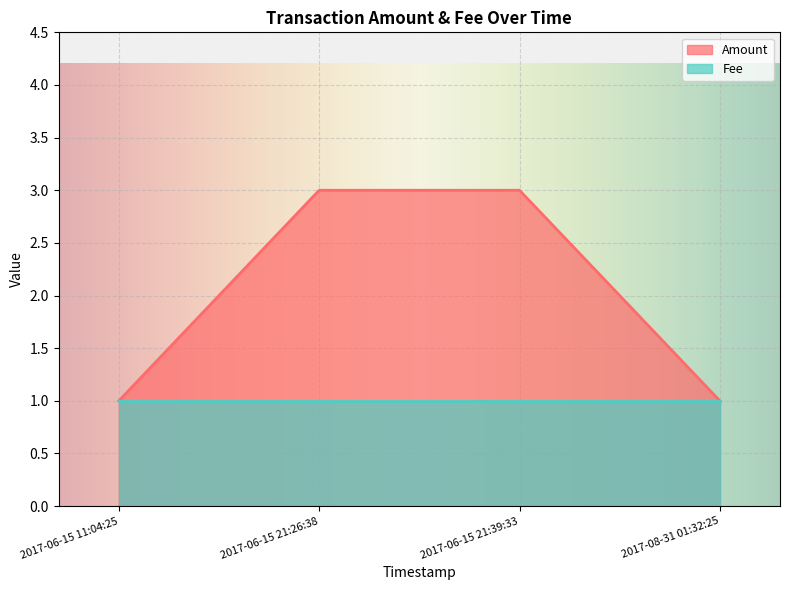

Rank the series at 2017-06-15 21:39:33 from highest to lowest value.

Amount, Fee